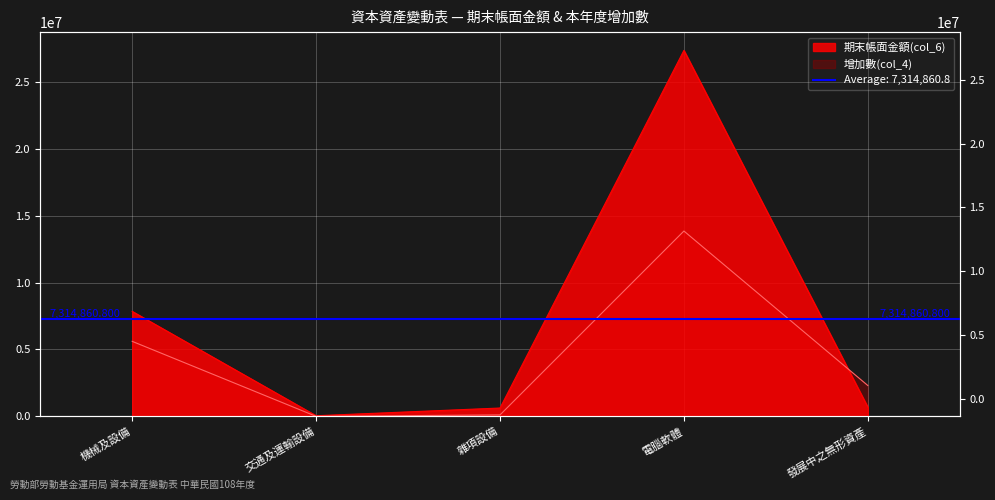

How many distinct data groups are displayed?

2